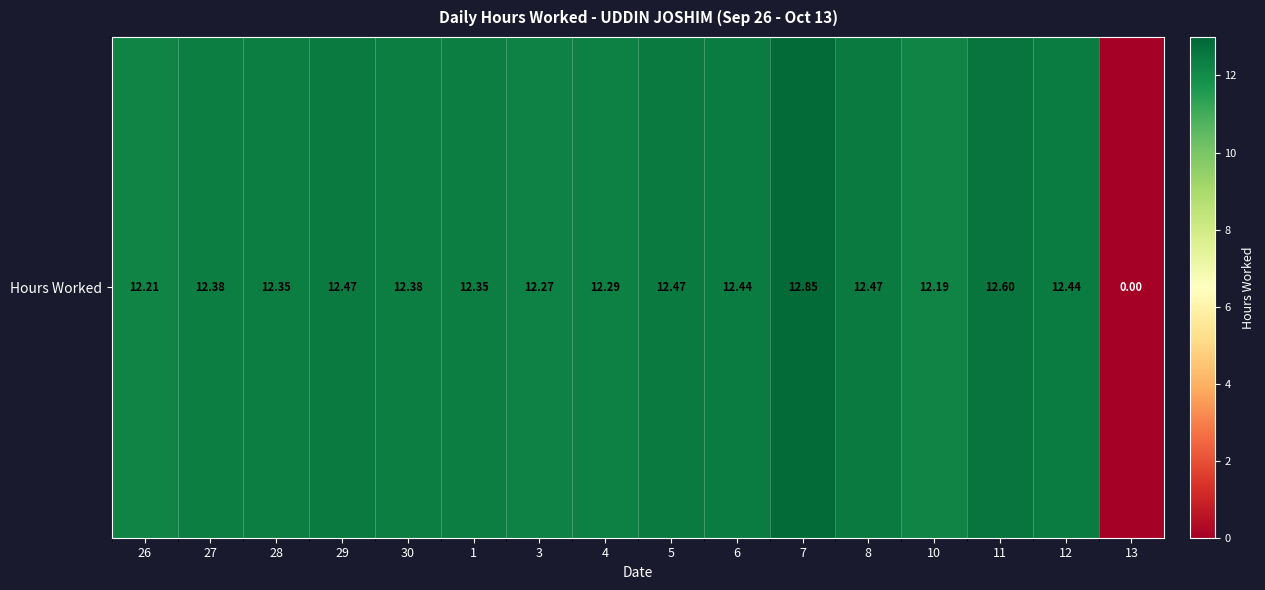

Reading left to right, transcribe all the data shown in this chart.

26=12.2	27=12.4	28=12.3	29=12.5	30=12.4	1=12.3	3=12.3	4=12.3	5=12.5	6=12.4	7=12.8	8=12.5	10=12.2	11=12.6	12=12.4	13=0.0